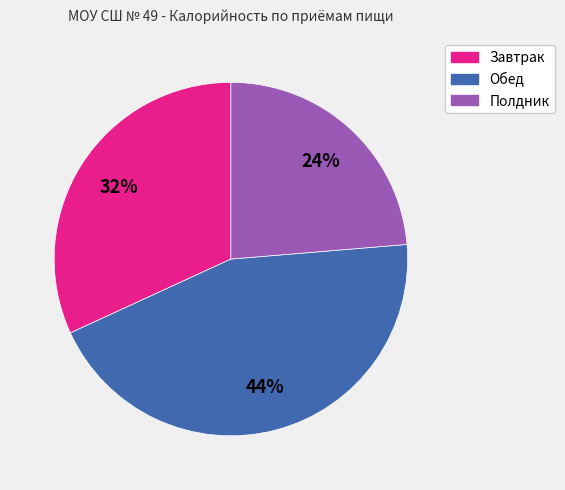

Does Завтрак account for over 50% of the chart?

No